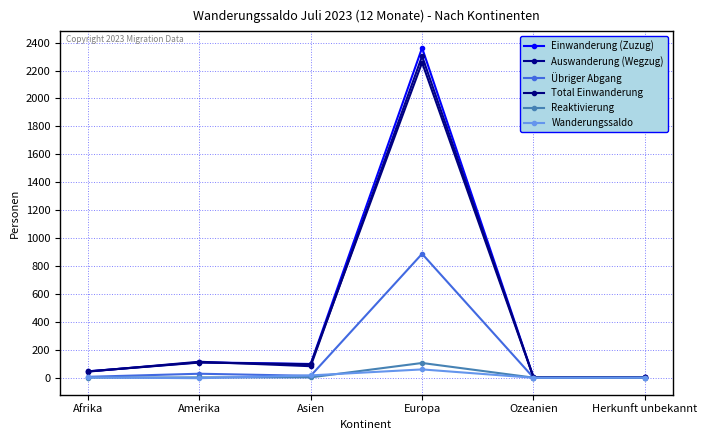

How many distinct data groups are displayed?

6